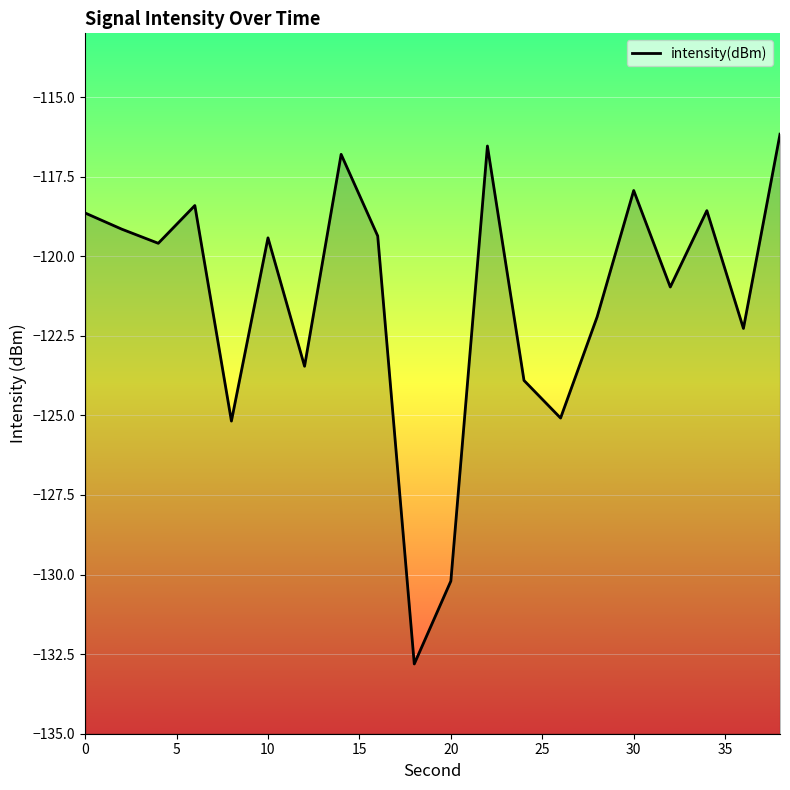

What is the smallest value displayed?

-132.8